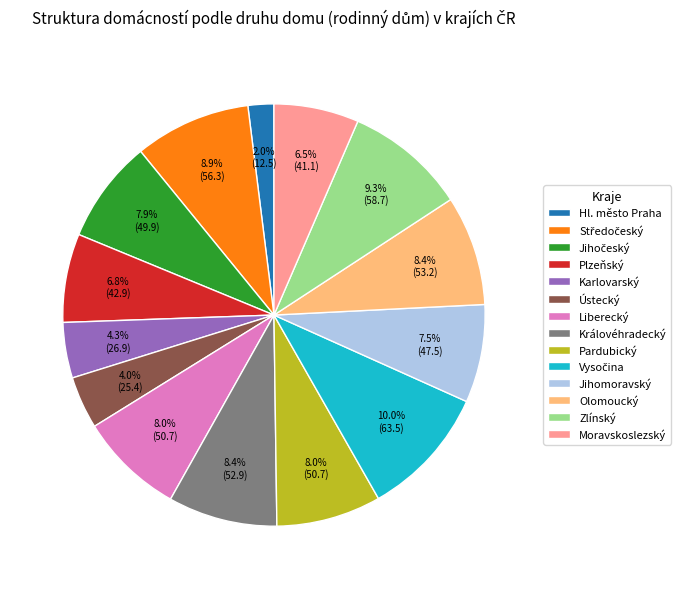

How much of the chart is everything except Karlovarský?

95.7%